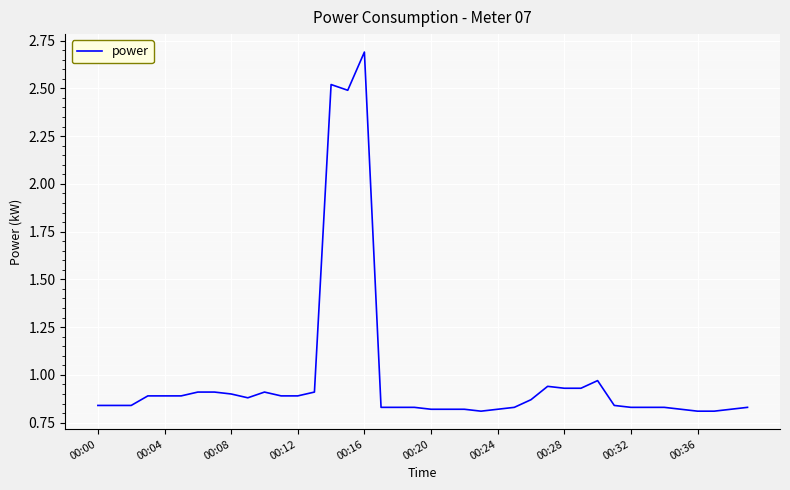

What is the difference between the maximum and minimum values?

1.9